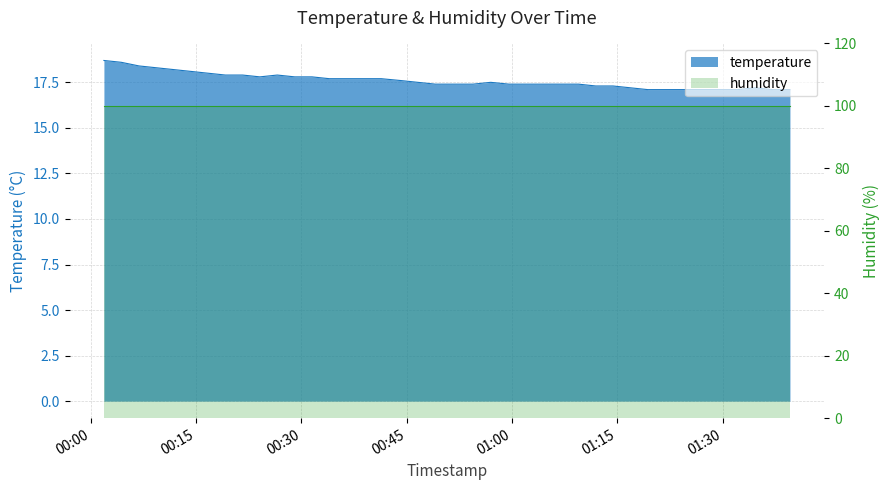

How many interior local valleys (lower than both neighbors) does the data have?

1